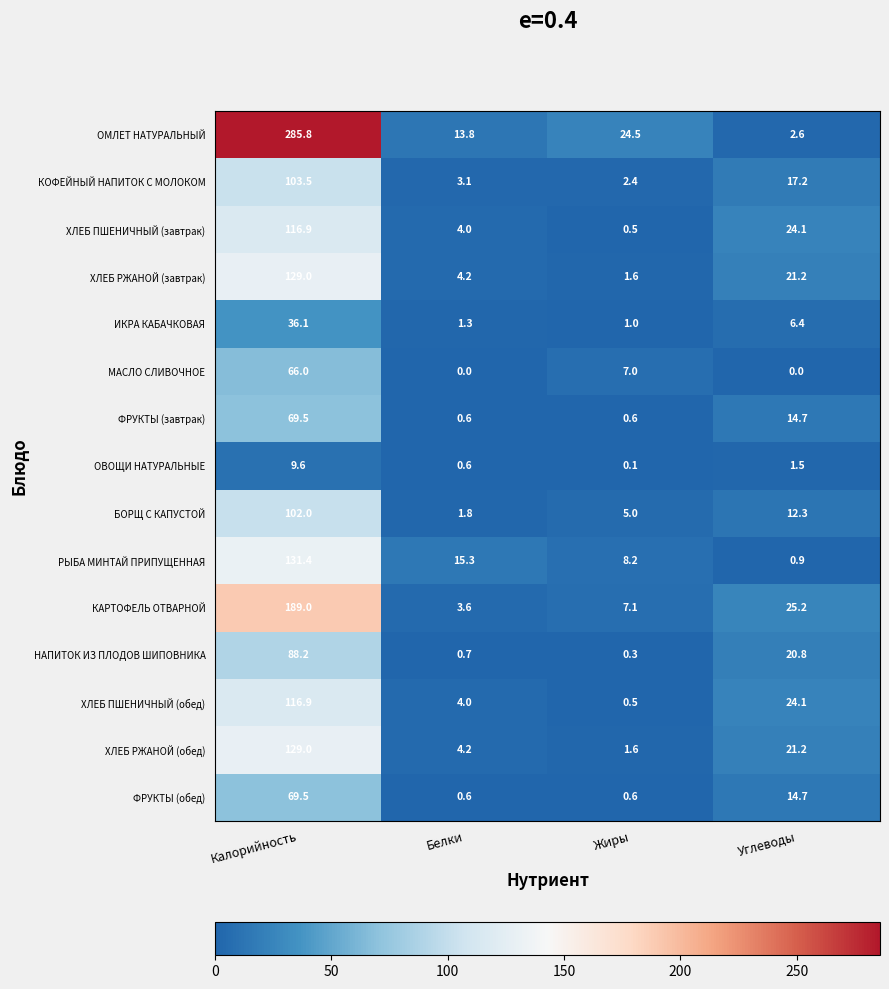

Between Белки and Углеводы, which series saw the biggest shift?

КАРТОФЕЛЬ ОТВАРНОЙ